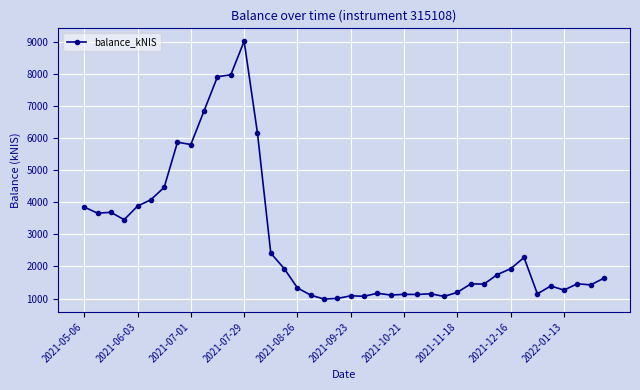

What is the average value?

2819.2